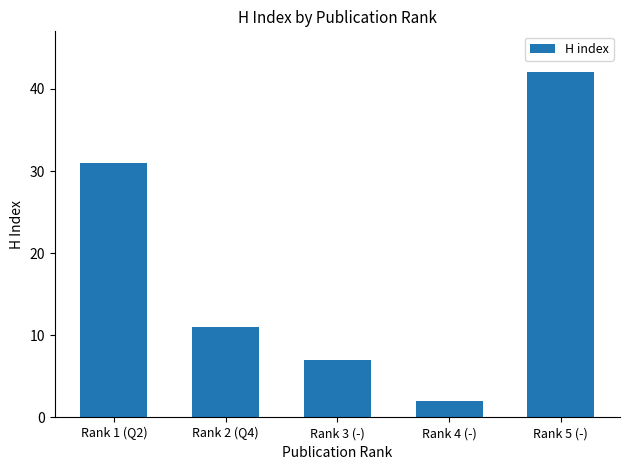

List the labels in order of value, smallest first.

Rank 4 (-), Rank 3 (-), Rank 2 (Q4), Rank 1 (Q2), Rank 5 (-)